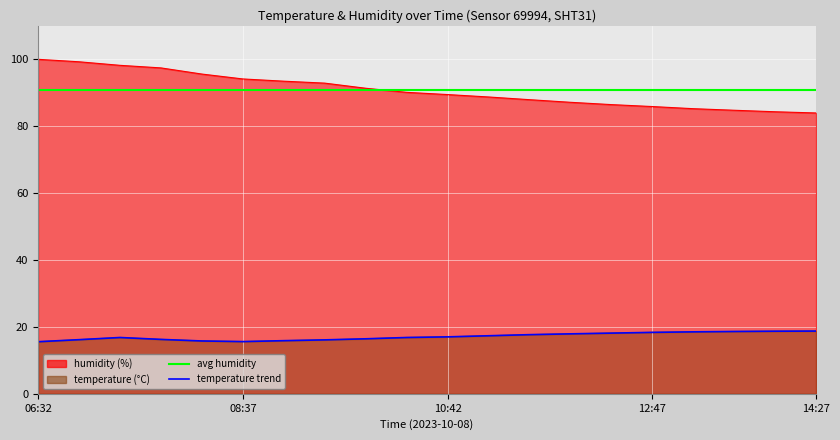

What value does the humidity series have at 12:47?

85.9